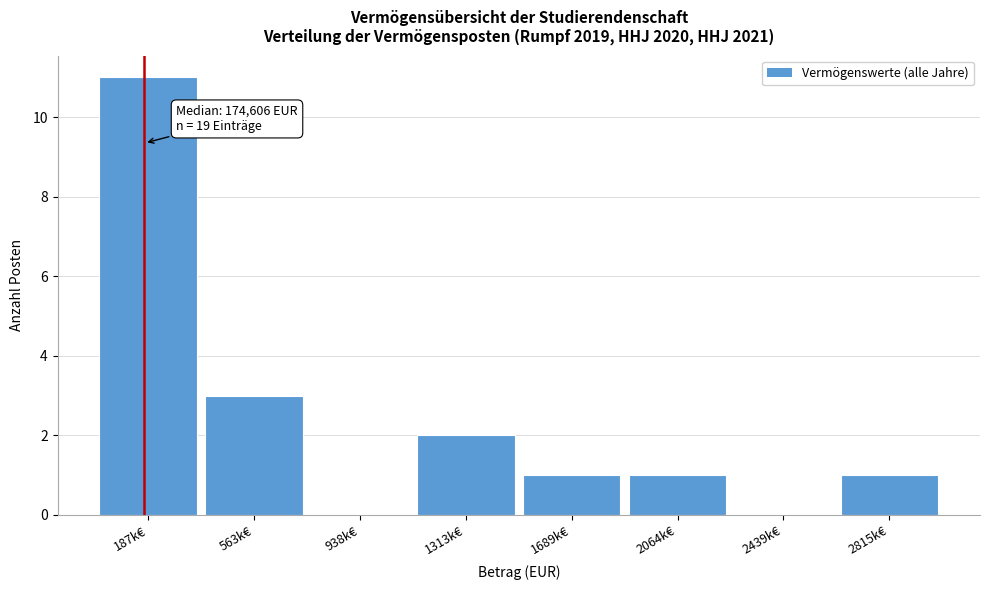

Reading left to right, list all the values displayed in this chart.

187k€=11	563k€=3	938k€=0	1313k€=2	1689k€=1	2064k€=1	2439k€=0	2815k€=1